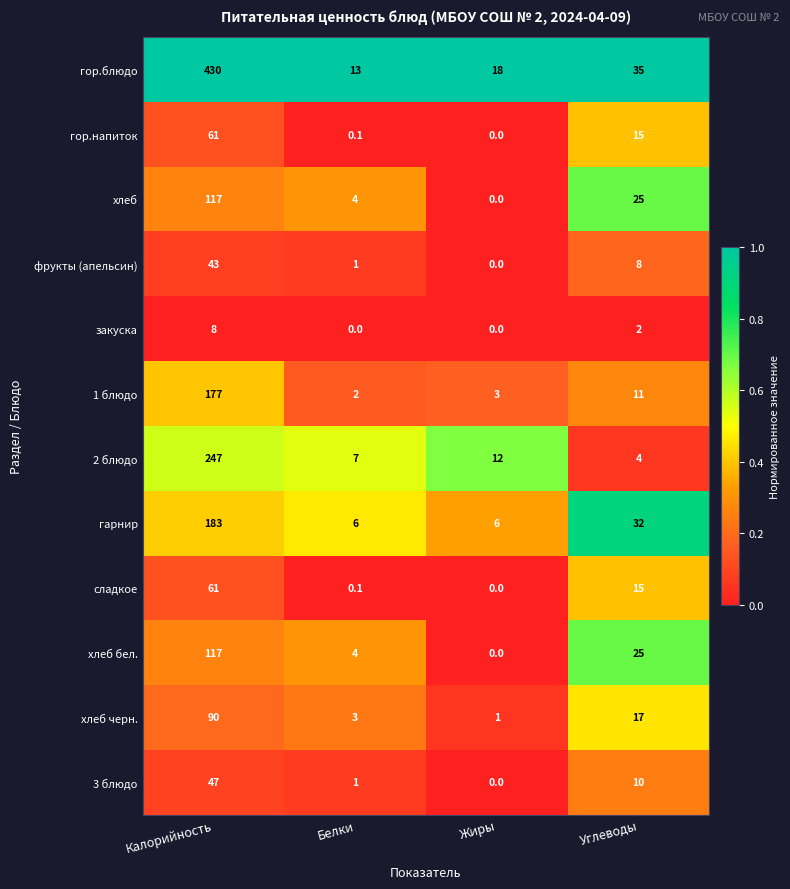

Which series has the largest total across all categories?

гор.блюдо